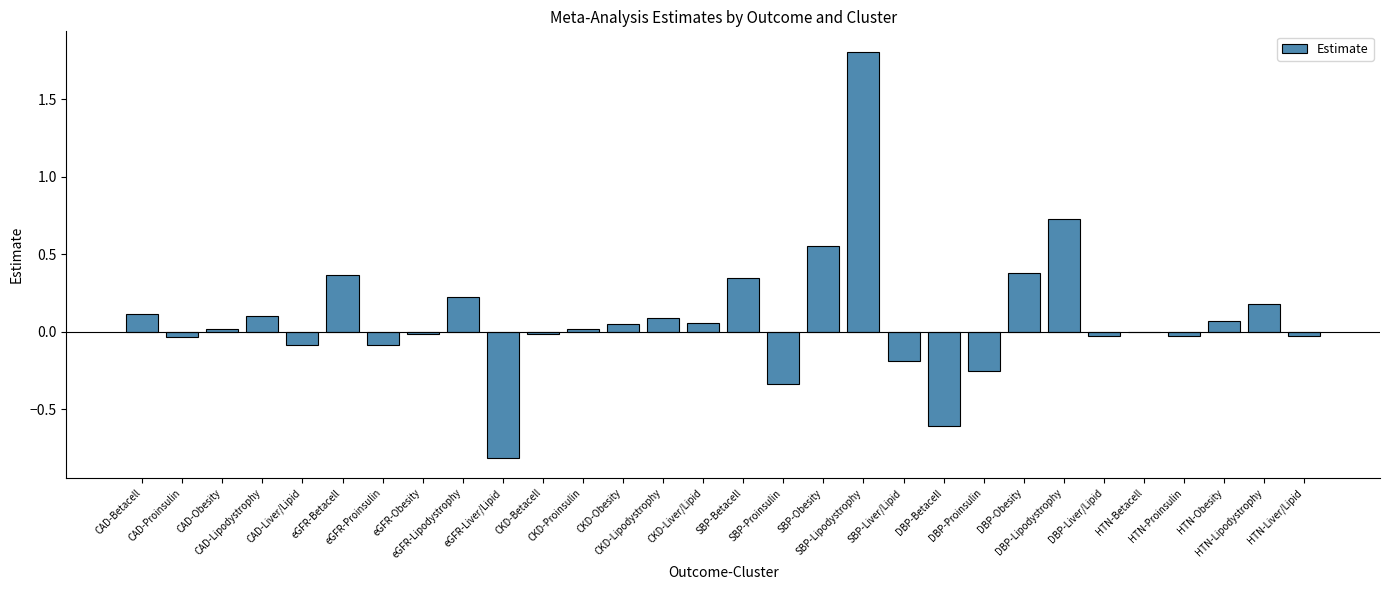

Are the bars horizontal?

No